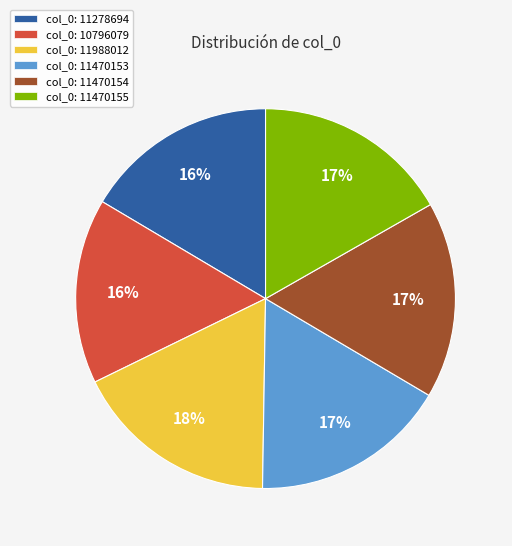

Between col_0: 11988012 and col_0: 10796079, which is larger?

col_0: 11988012